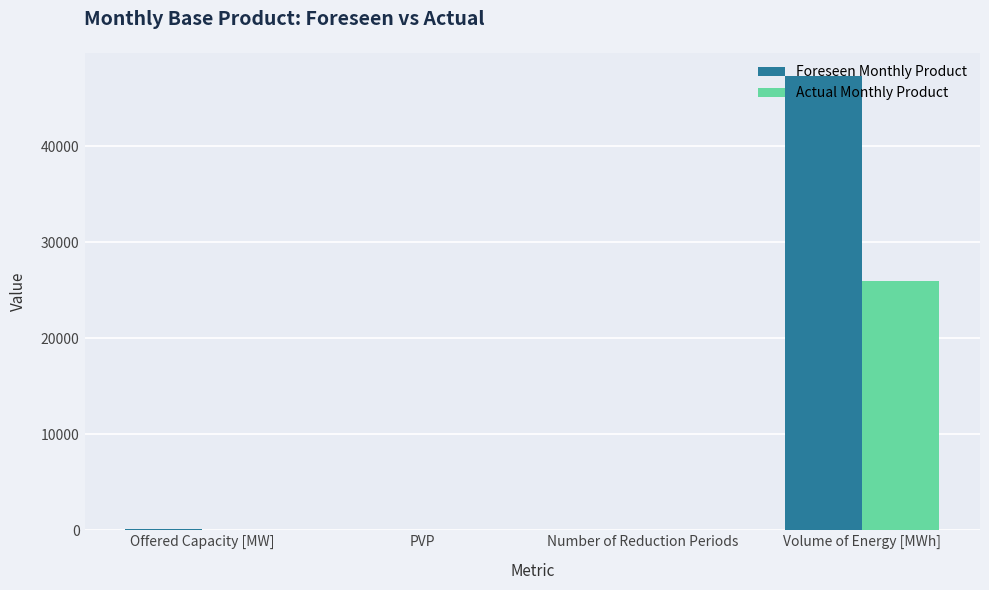

At which category is the sum across all series the highest?

Volume of Energy [MWh]